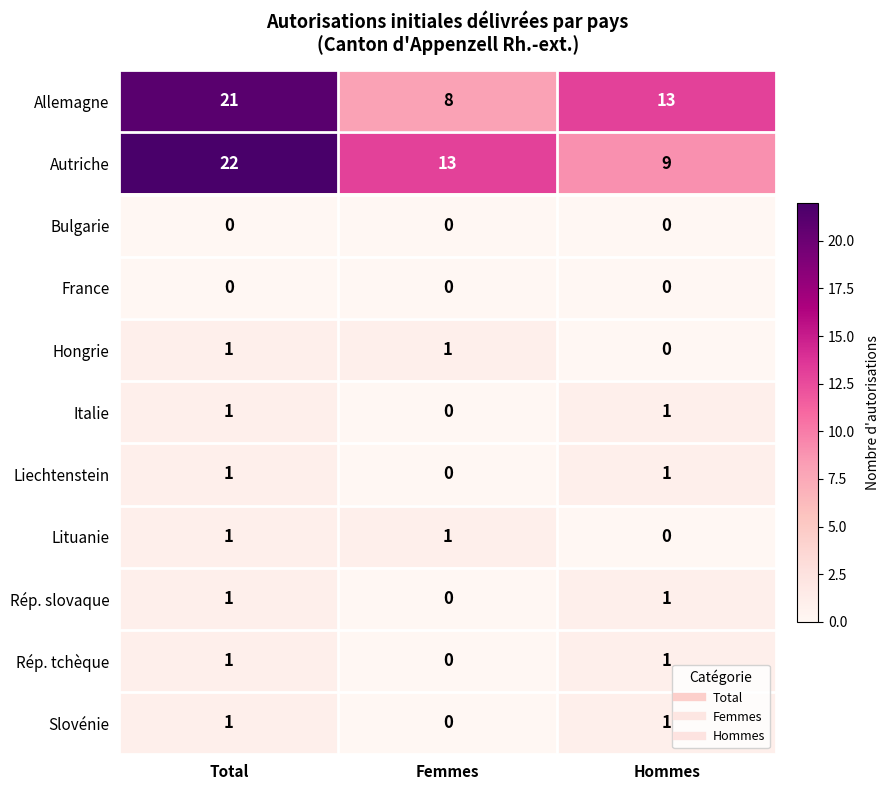

What is the total value across all series at Hommes?

27